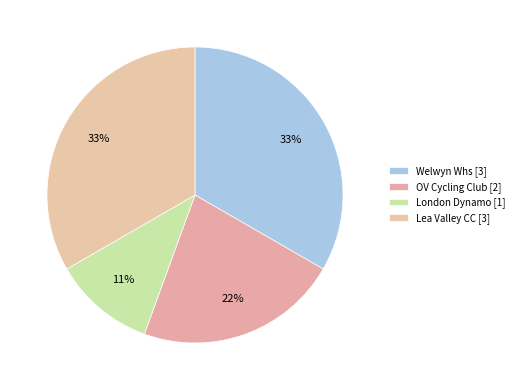

Count the number of slices in the pie.

4